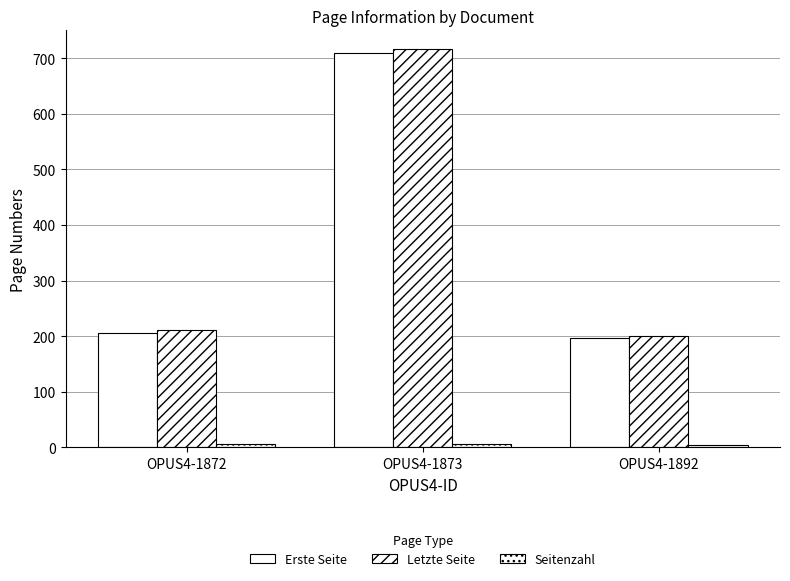

List the labels in order of Seitenzahl value, smallest first.

OPUS4-1892, OPUS4-1872, OPUS4-1873